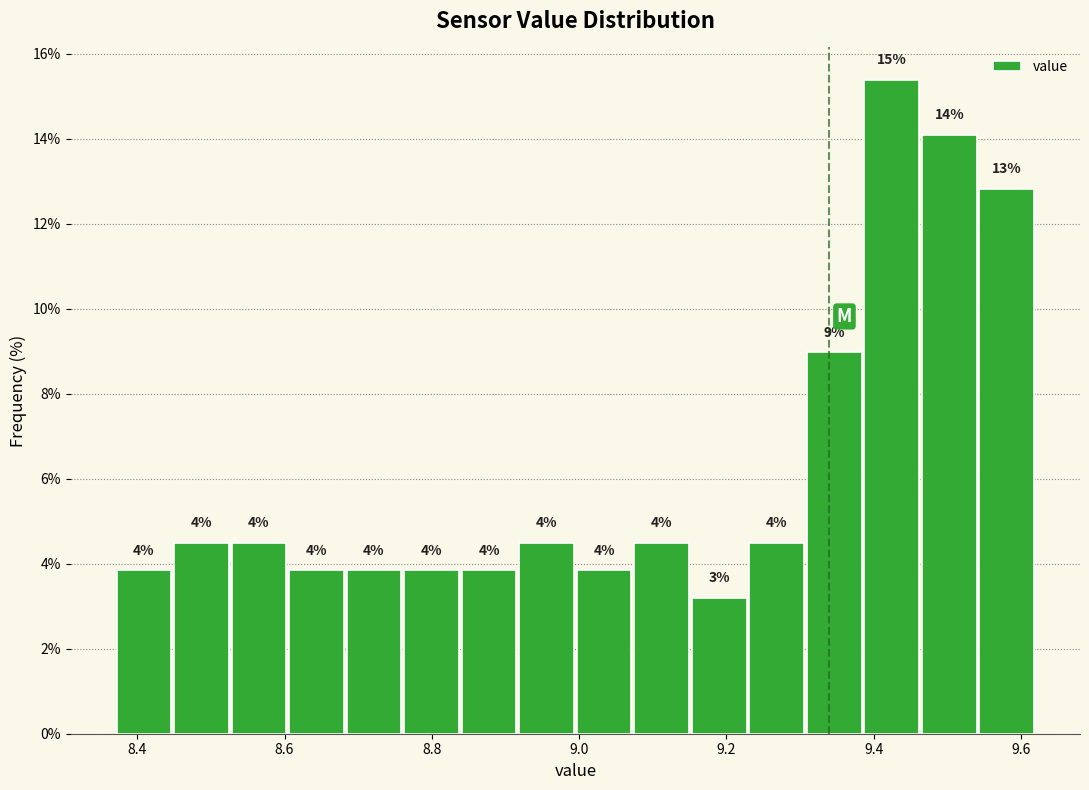

Read against the x-axis, roughly where is the centre of the tallest bar?

9.42